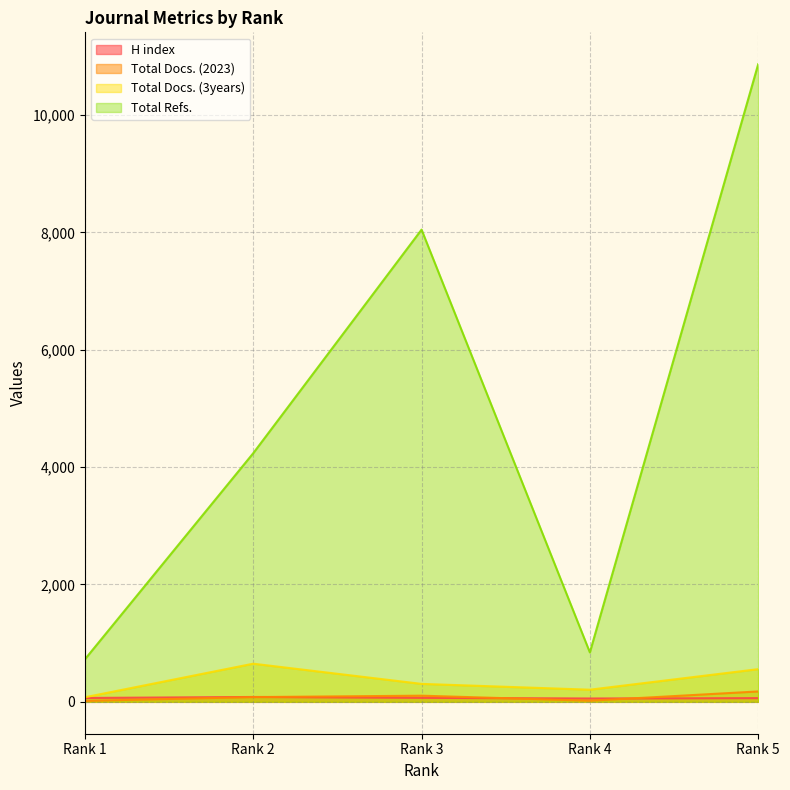

Which series has the largest total across all categories?

Total Refs.